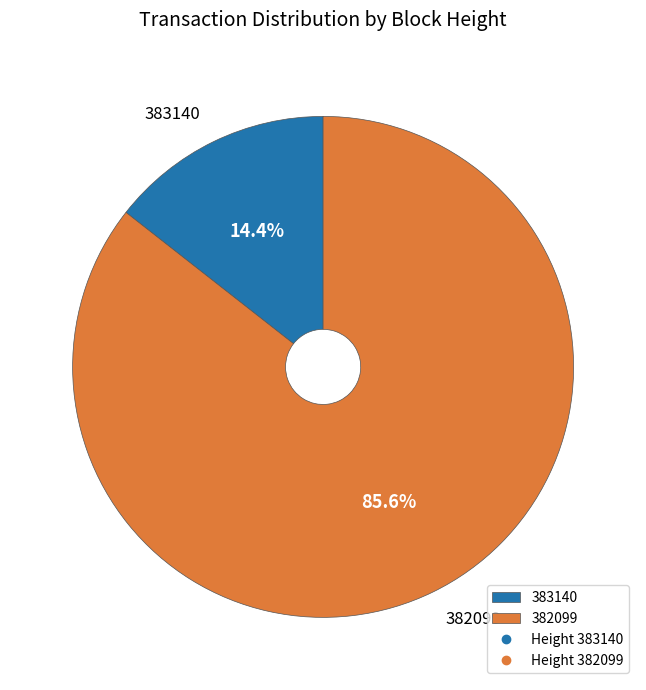

Is 383140 the majority of the pie?

No